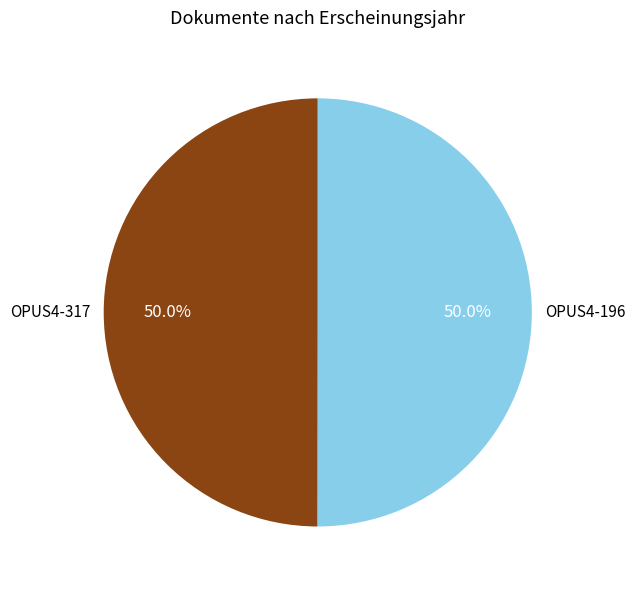

What percentage is NOT represented by OPUS4-196?

50.0%